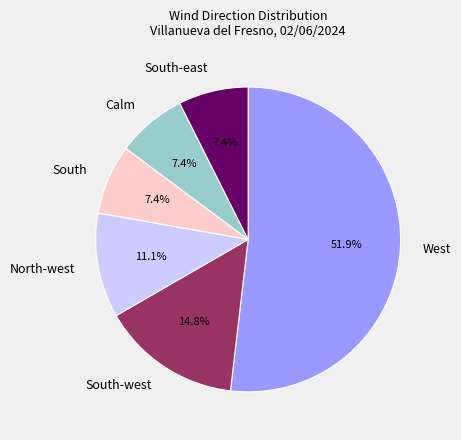

Which slice represents more than half of the pie?

West